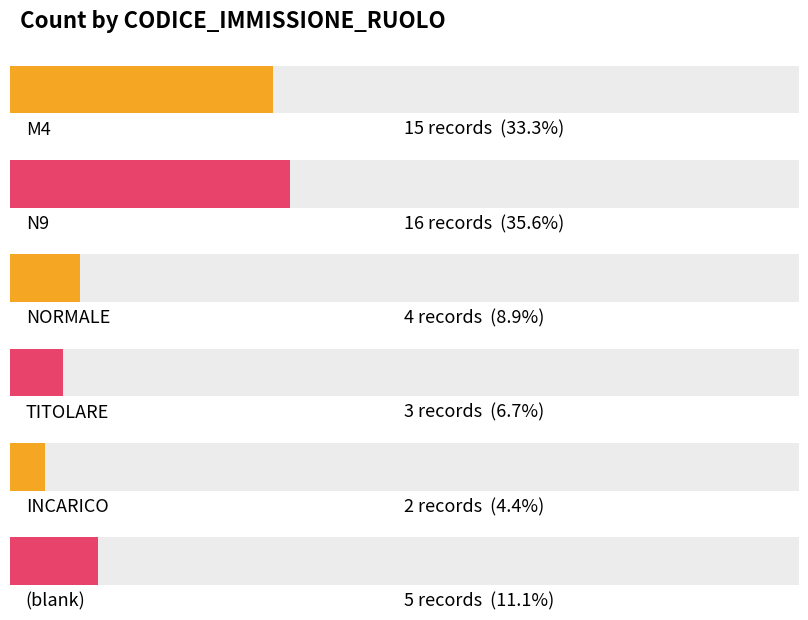

The value at TITOLARE is 2. True or false?

False